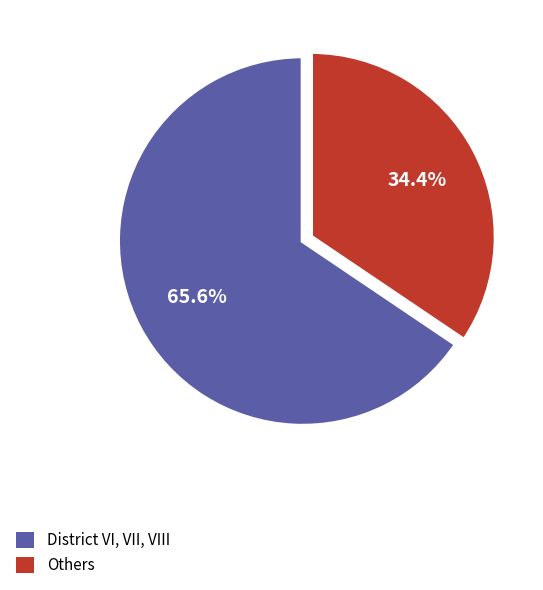

Is there a majority slice in this chart?

Yes